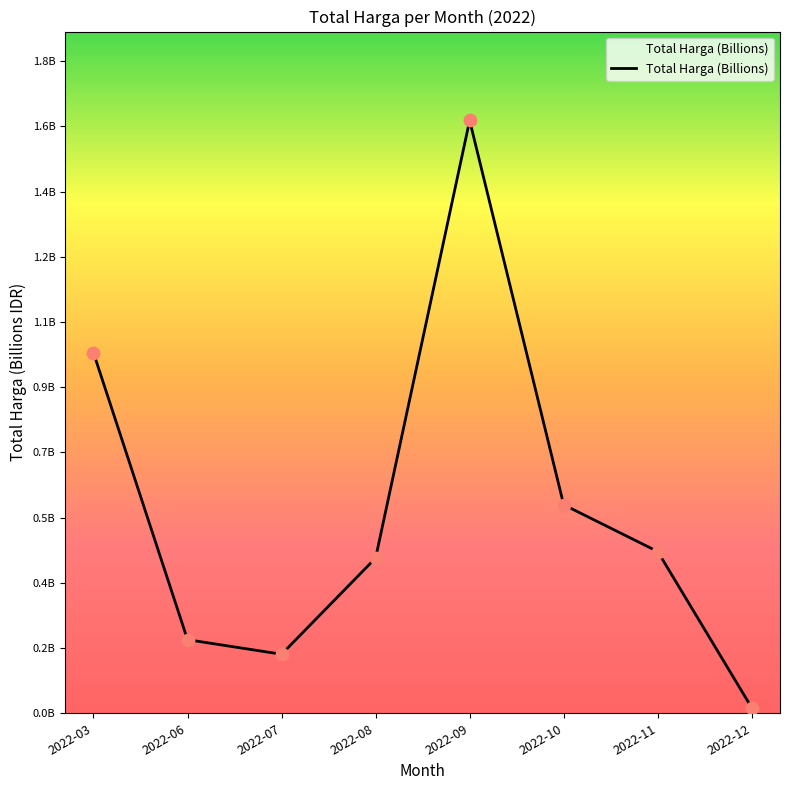

What is the change in value from 2022-09 to 2022-10?

-1.0